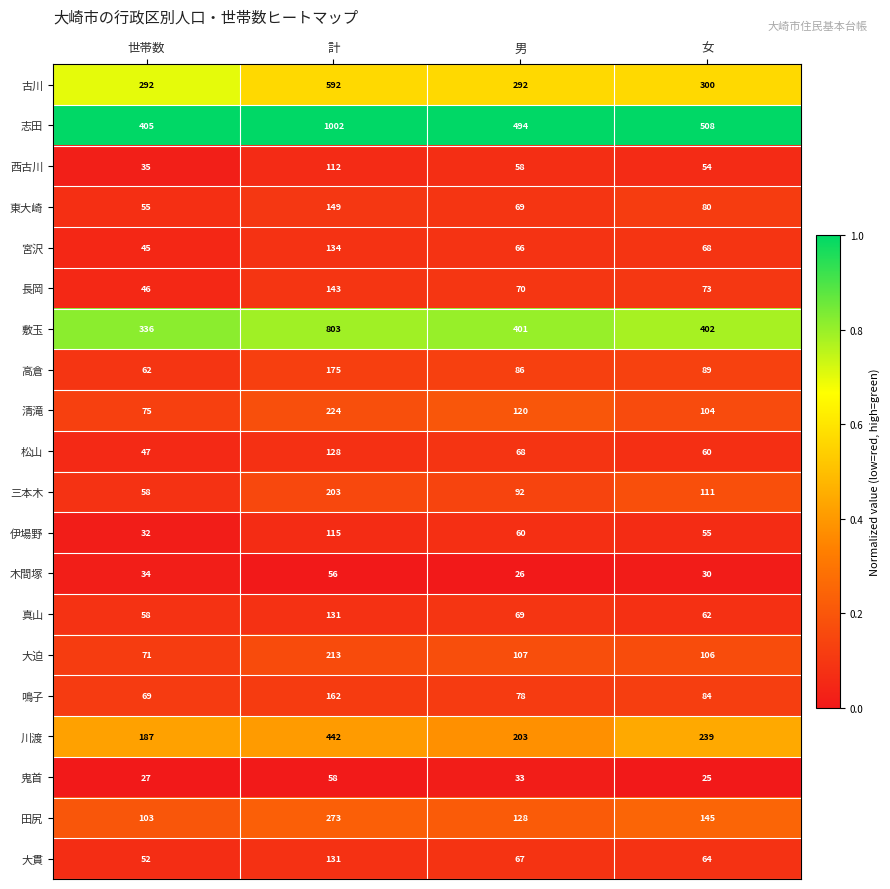

Which series changed the most between 計 and 女?

志田